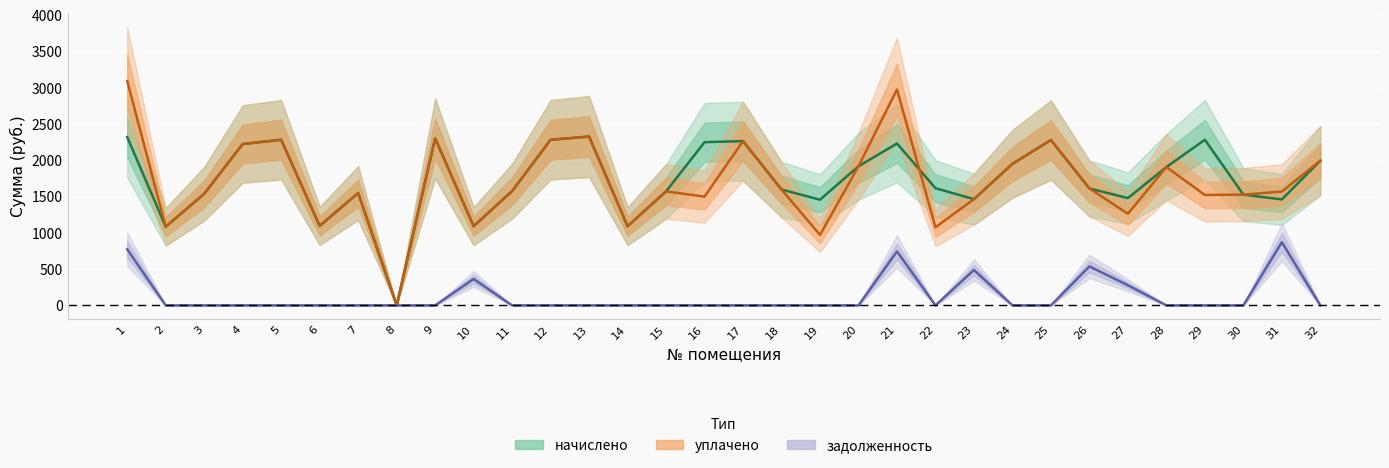

What is the value of the уплачено point at the 30th from the left?

1526.4